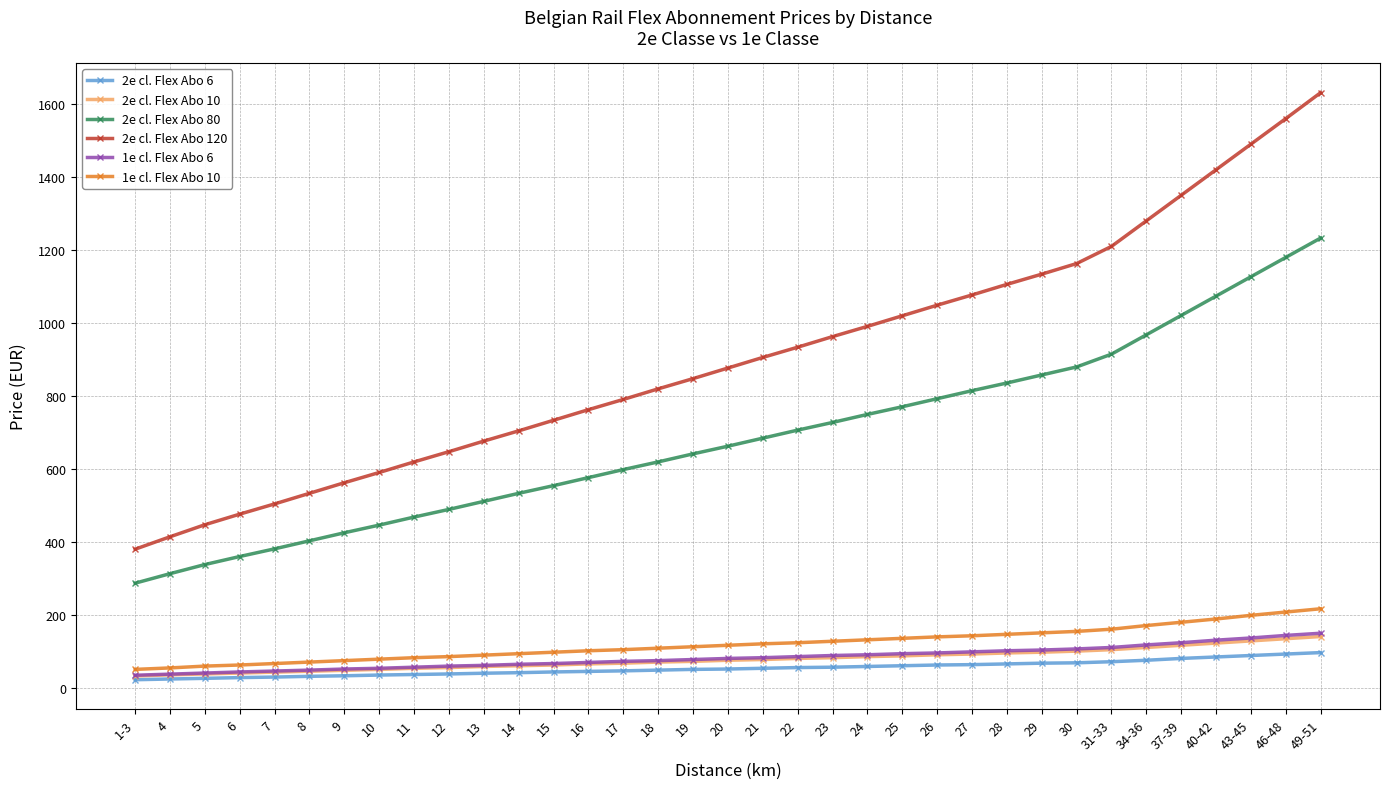

What is the approximate value of 1e cl. Flex Abo 10 at 22?

124.0